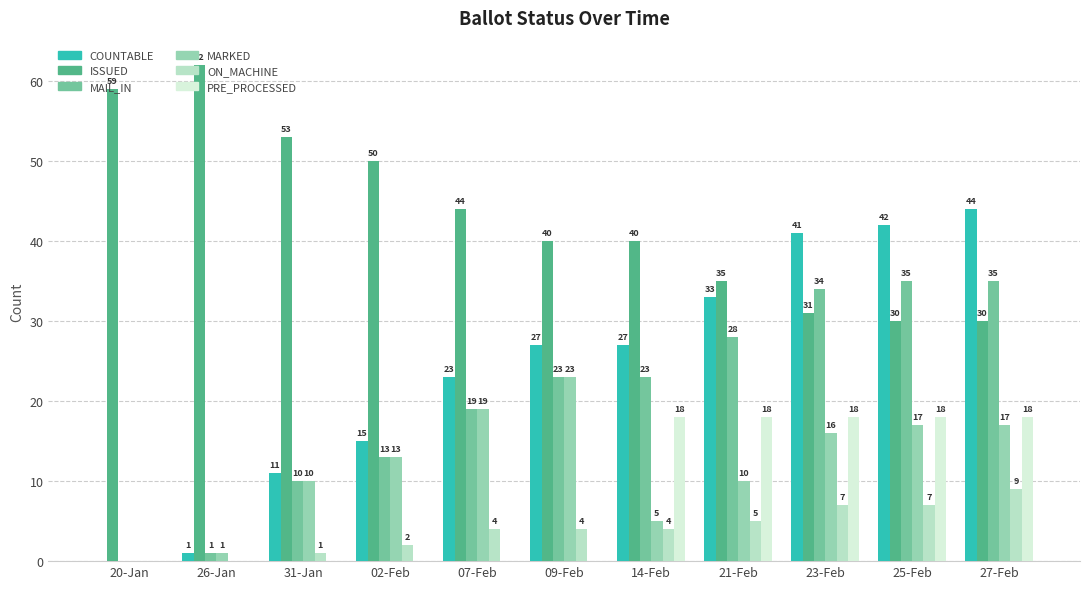

Count the number of data series in this chart.

6